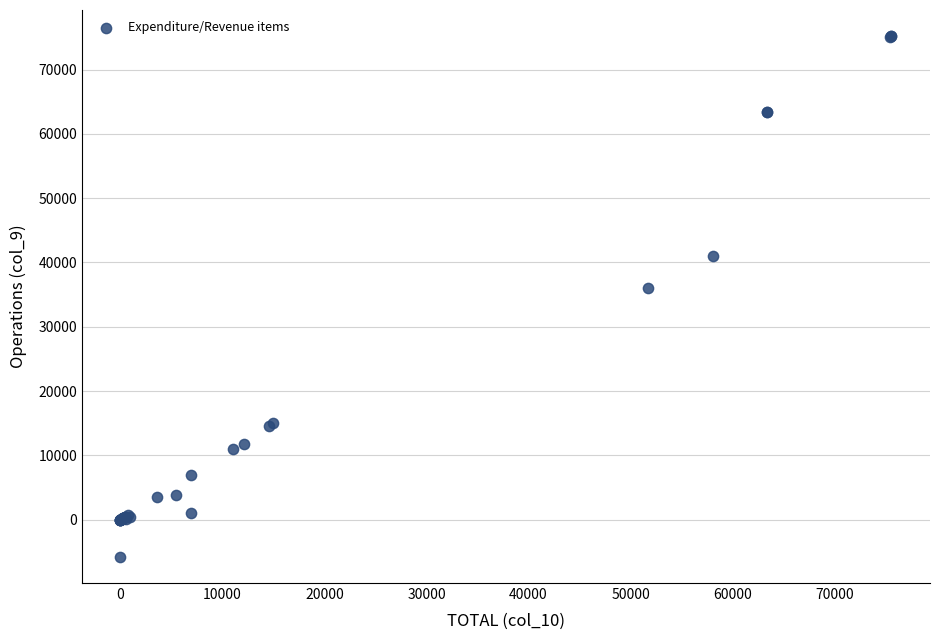

What Y value in the scatter plot is closest to 34704?

36093.0